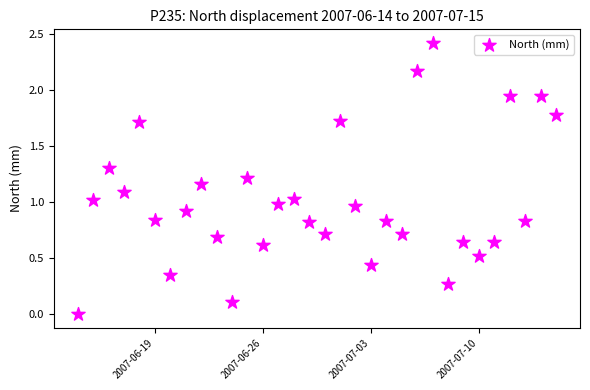

What is the range of X values (max minus min)?

31.0